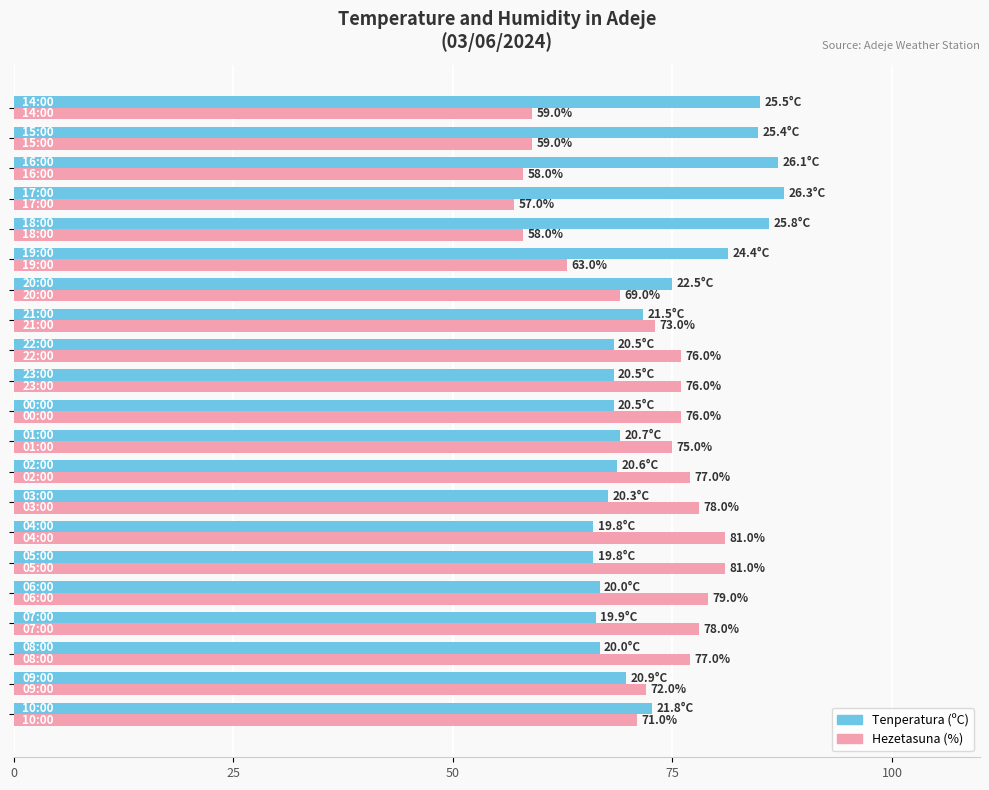

Rank the series by their maximum value, from lowest to highest.

Hezetasuna (%), Tenperatura (ºC)